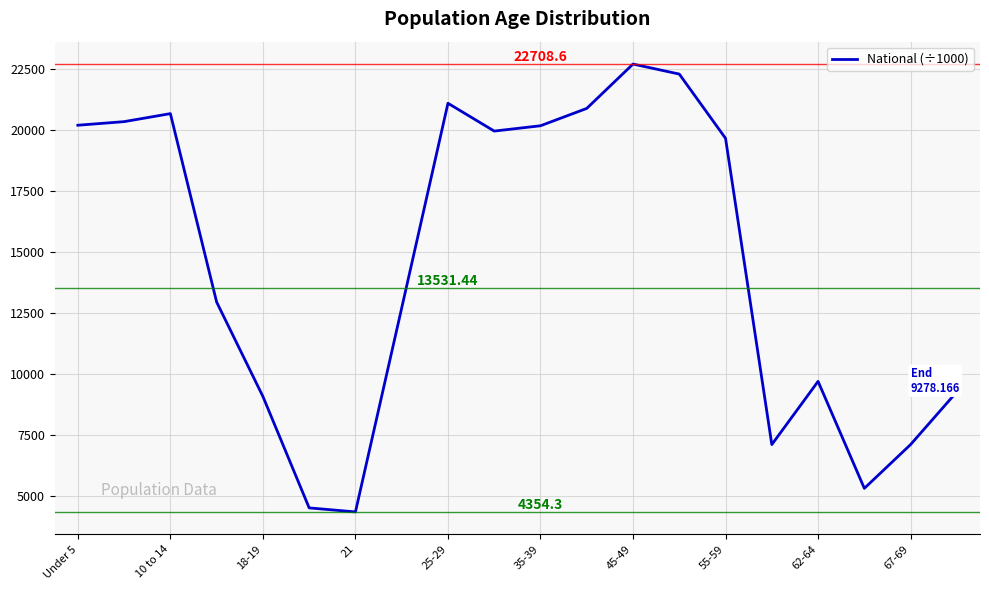

What is the sum of all values?

290191.0